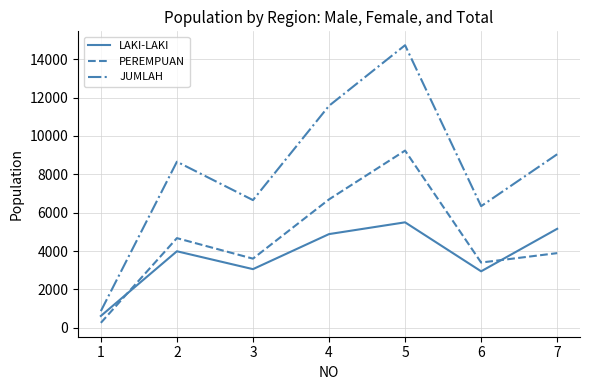

How many interior local valleys does the JUMLAH series have?

2